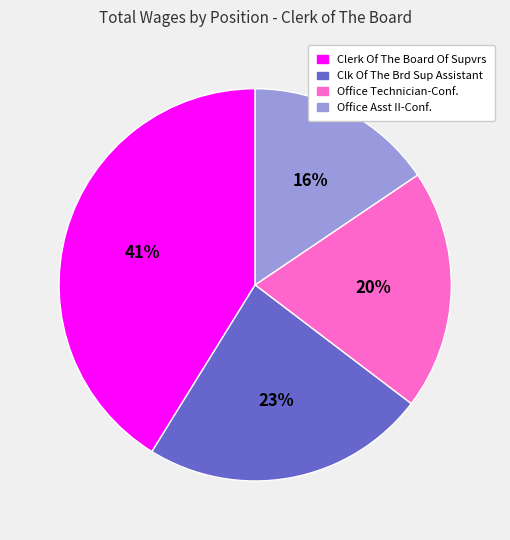

Is there a majority slice in this chart?

No